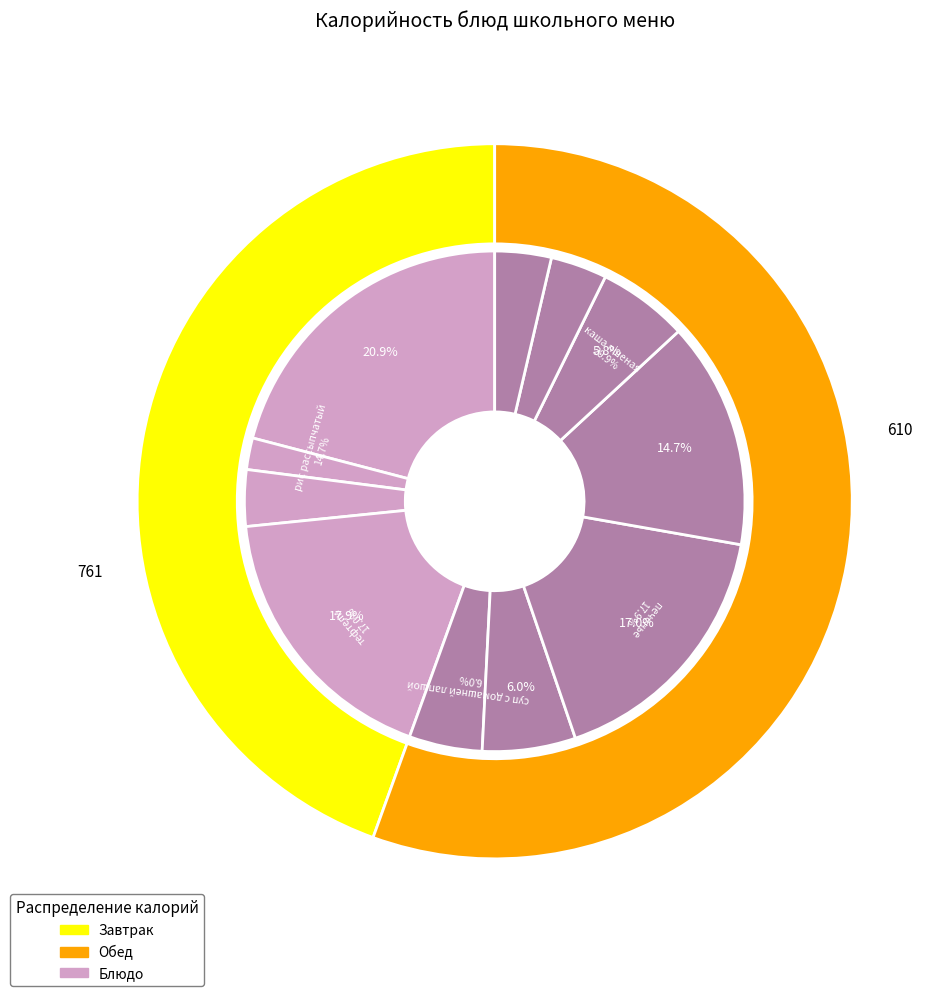

Which category has the smallest portion of the pie?

чай